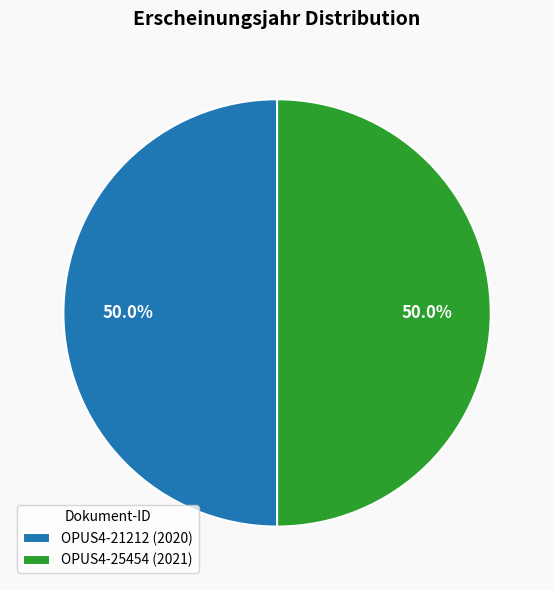

What percentage is NOT represented by OPUS4-21212 (2020)?

50.0%